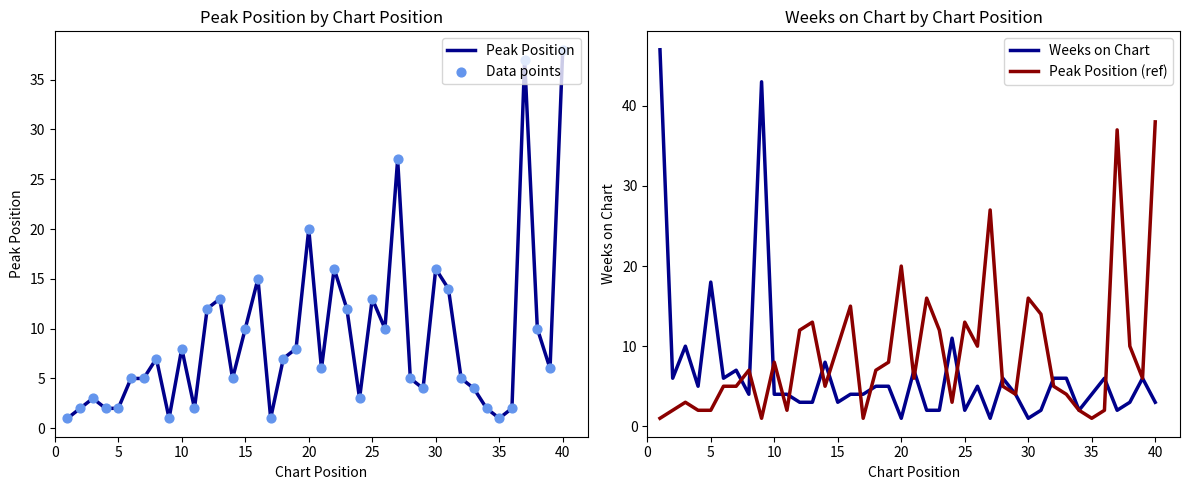

What is the highest value of the Peak Position series?

38